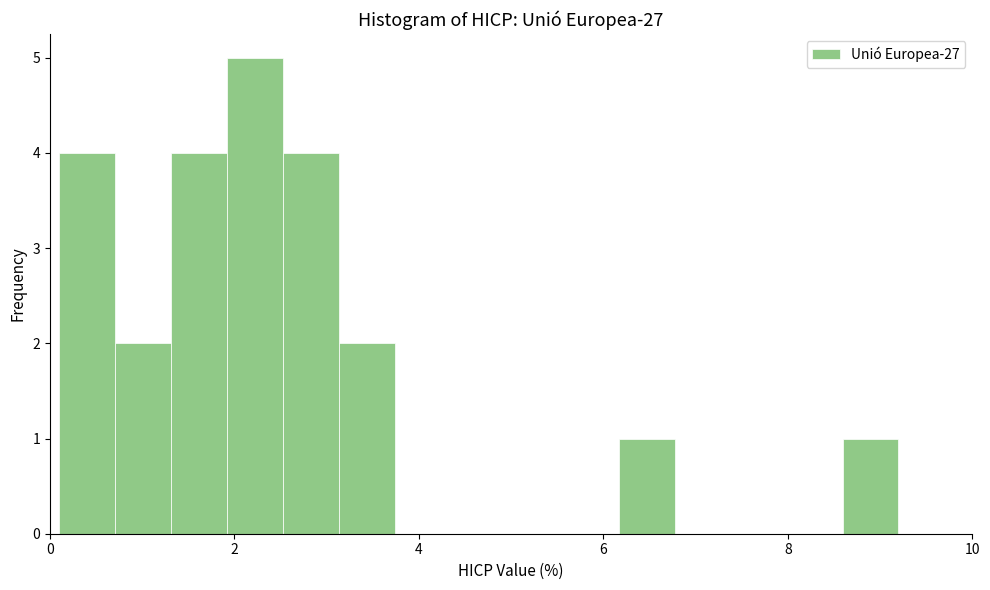

Read against the x-axis, roughly where is the centre of the tallest bar?

2.2